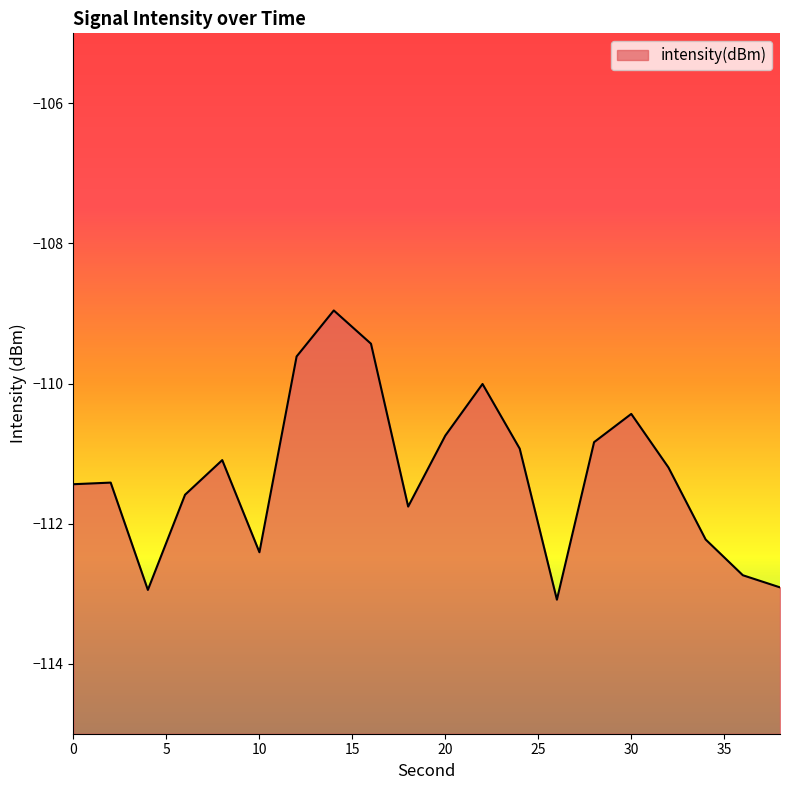

Reading left to right, extract all data points from this chart.

0=-111.4	2=-111.4	4=-112.9	6=-111.6	8=-111.1	10=-112.4	12=-109.6	14=-109.0	16=-109.4	18=-111.8	20=-110.7	22=-110.0	24=-110.9	26=-113.1	28=-110.8	30=-110.4	32=-111.2	34=-112.2	36=-112.7	38=-112.9